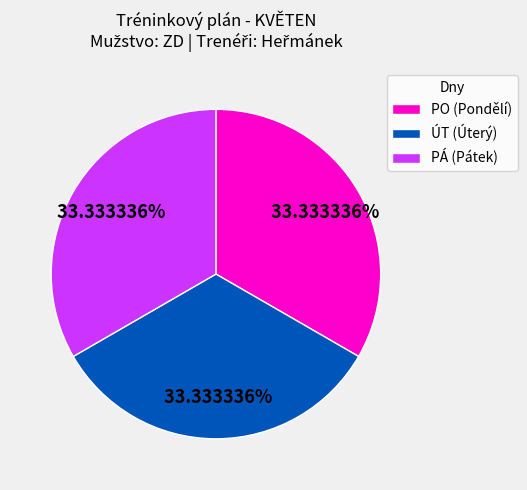

Is there any slice that represents more than half of the pie?

No